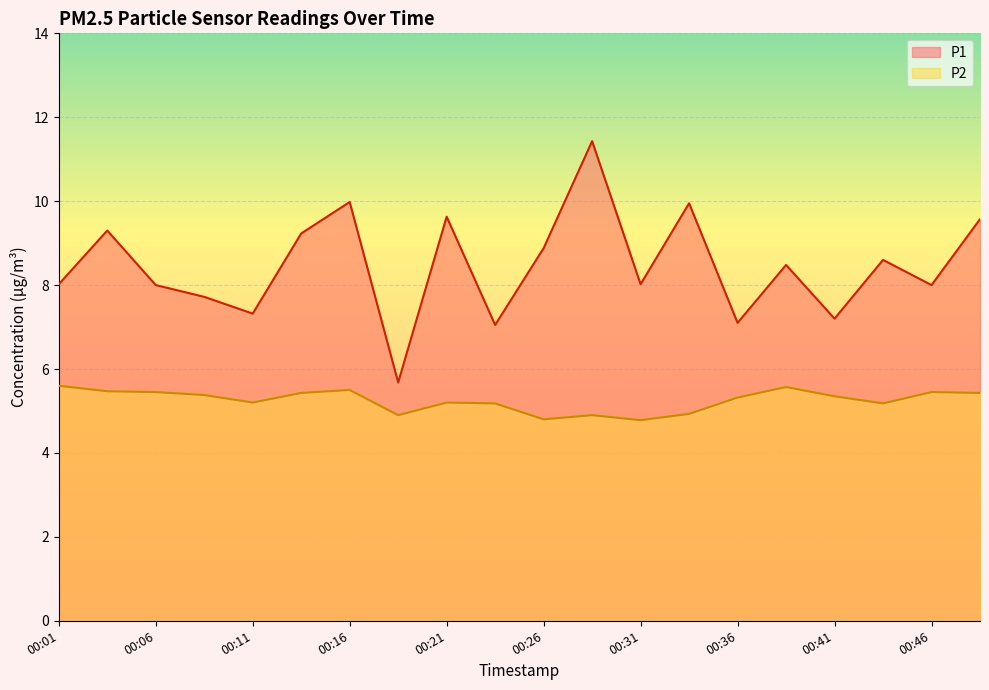

At how many categories does at least one series exceed 9?

7